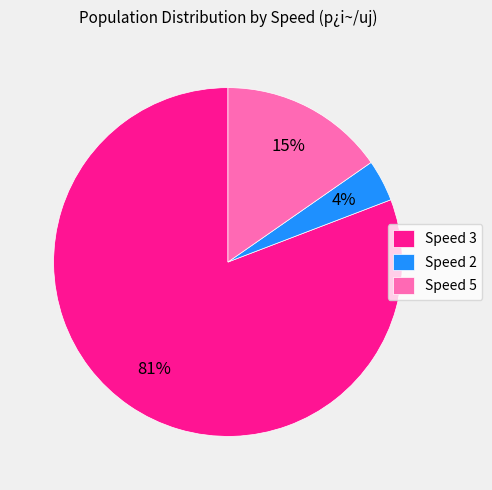

Does Speed 3 account for over 50% of the chart?

Yes